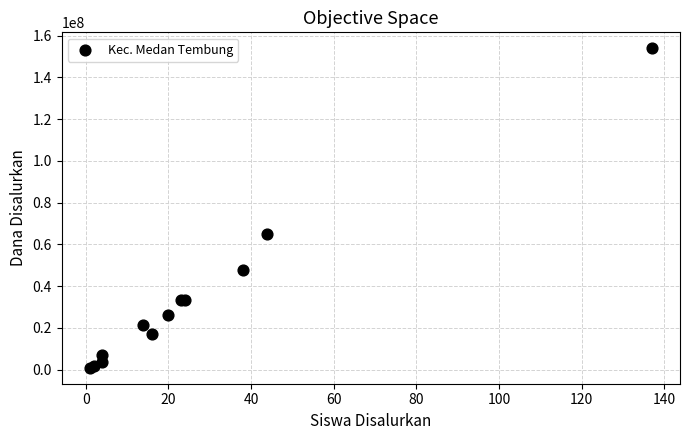

What Y value in the scatter plot is closest to 77400000?

64800000